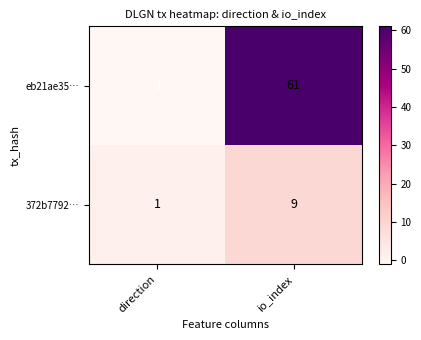

Which label corresponds to the smallest value in the chart?

direction